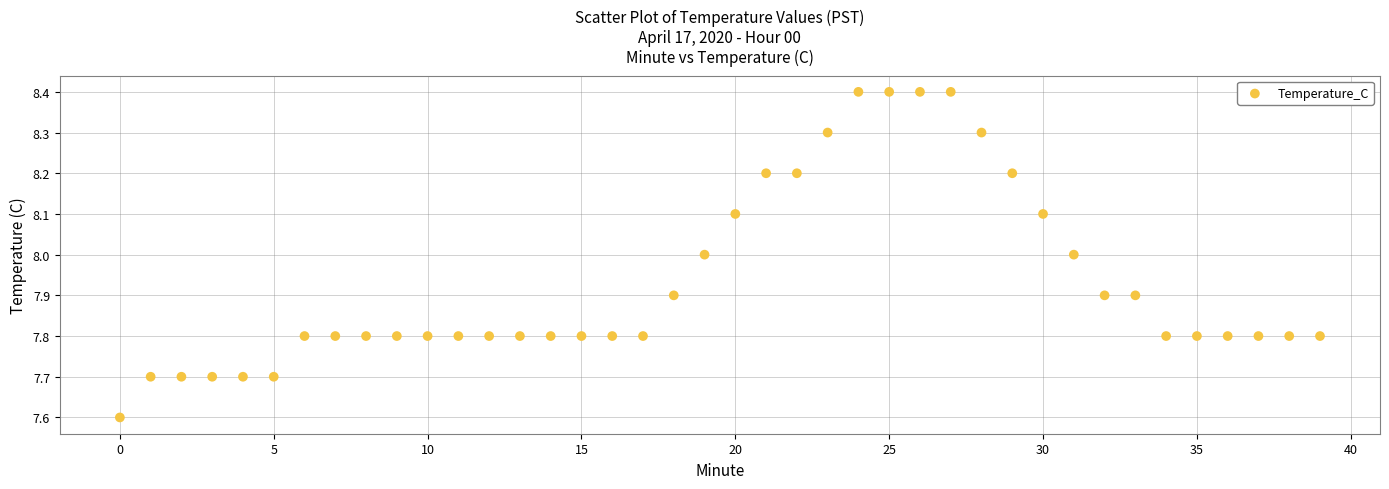

What is the range of Y values (max minus min)?

0.8